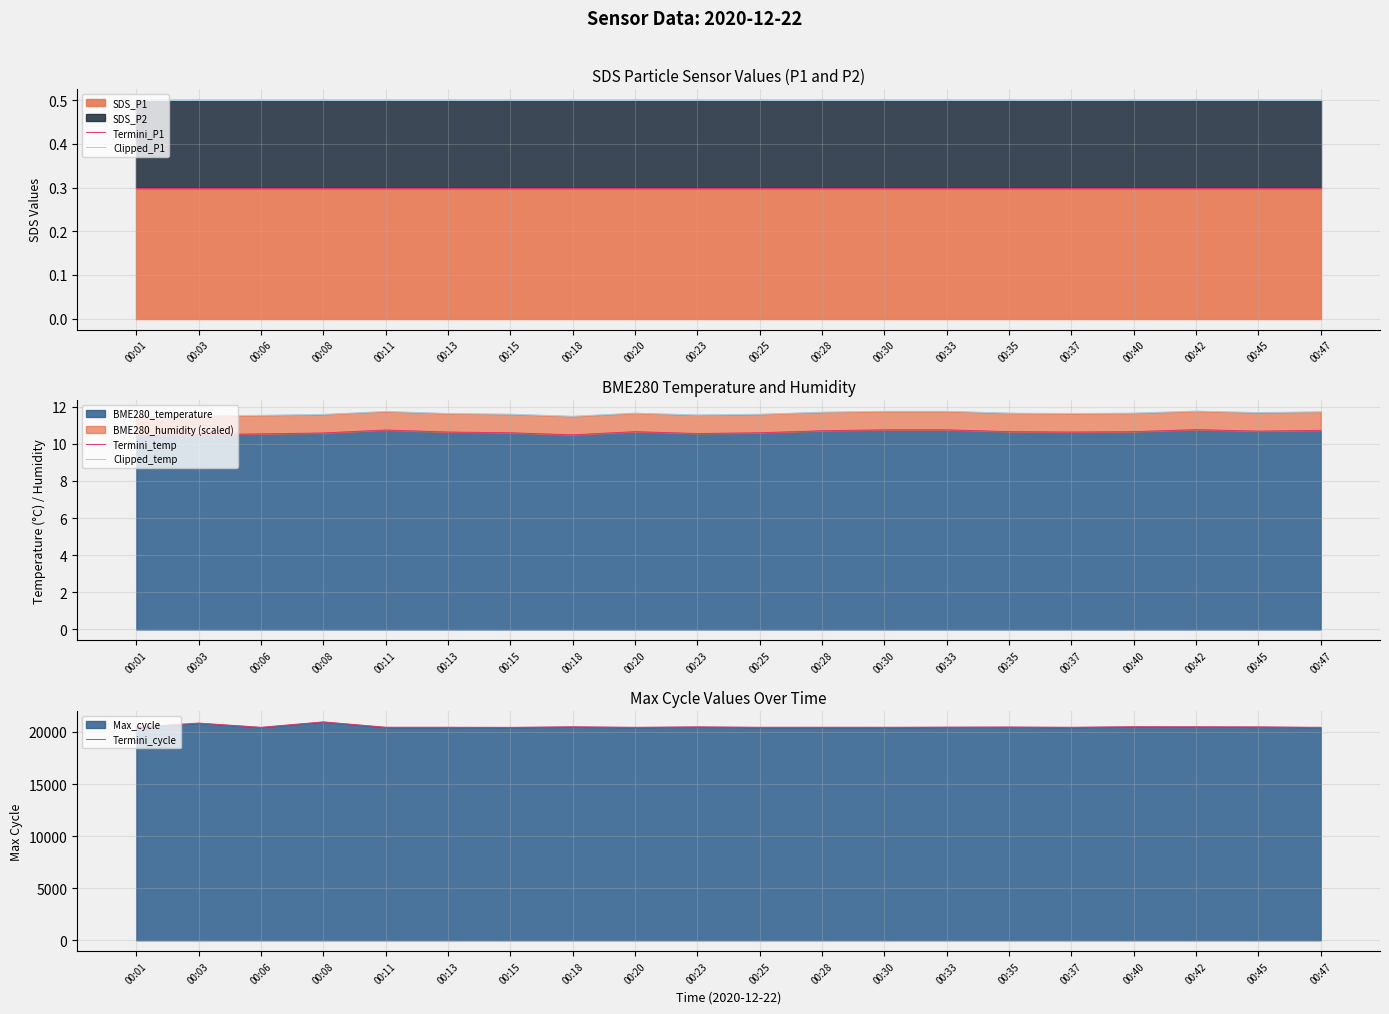

Rank the categories by Termini_temp value from highest to lowest.

00:42, 00:30, 00:33, 00:11, 00:47, 00:28, 00:45, 00:20, 00:35, 00:40, 00:13, 00:37, 00:15, 00:25, 00:08, 00:23, 00:06, 00:03, 00:18, 00:01